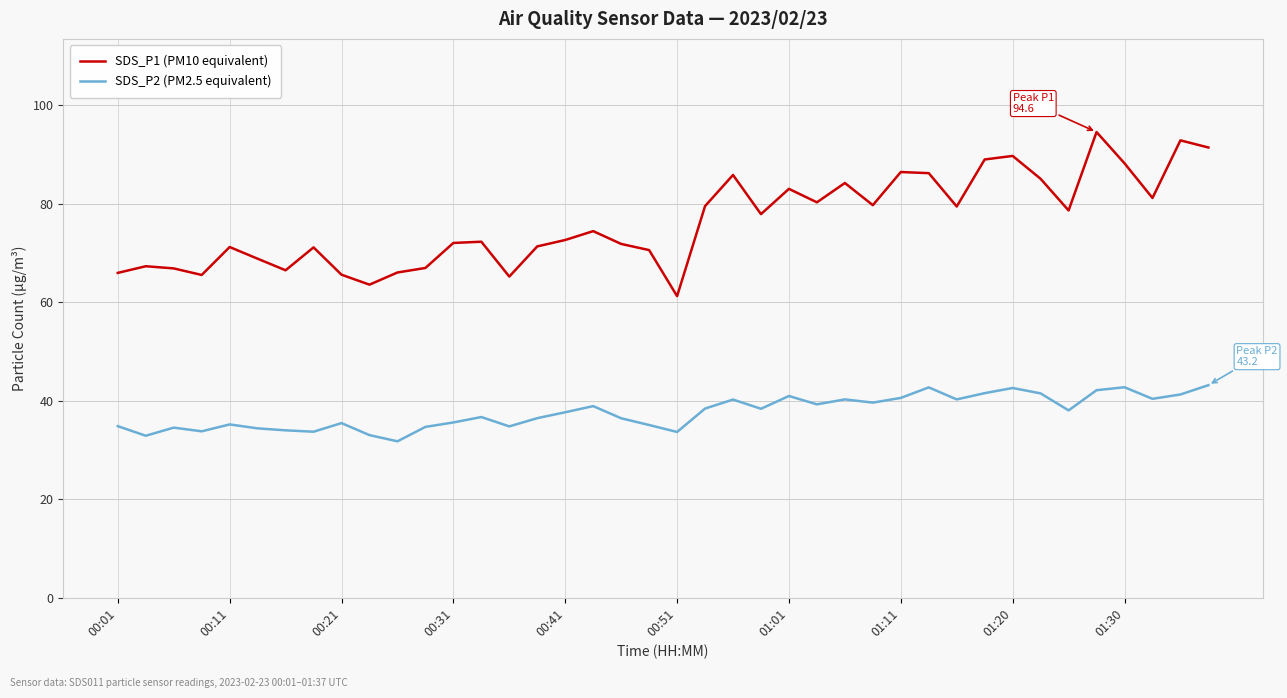

What is the difference between the maximum and minimum values in the SDS_P2 (PM2.5 equivalent) series?

11.4